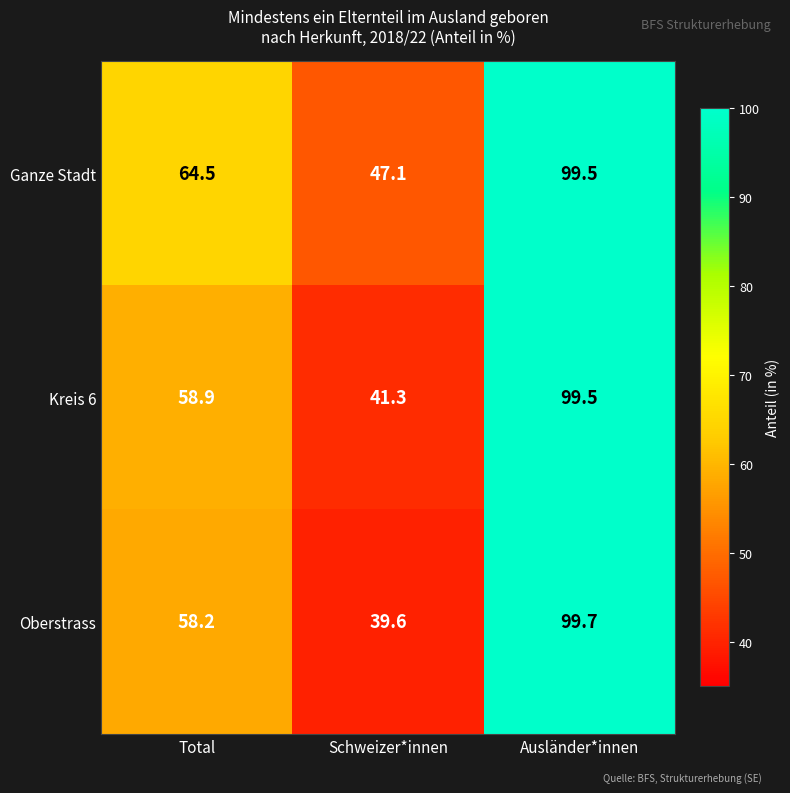

At which label is Kreis 6 closest to 70?

Total